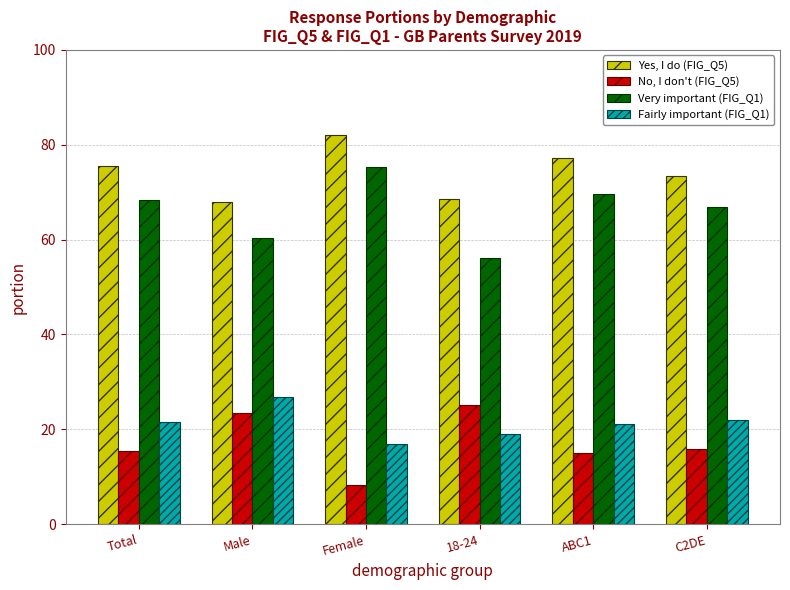

What is the approximate value of No, I don't (FIG_Q5) at C2DE?

15.8